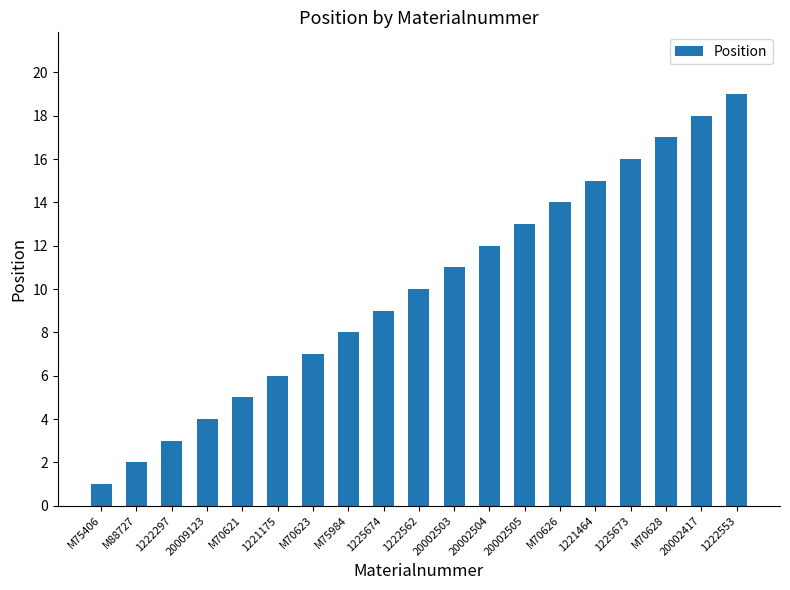

Reading left to right, list all the values displayed in this chart.

1	2	3	4	5	6	7	8	9	10	11	12	13	14	15	16	17	18	19